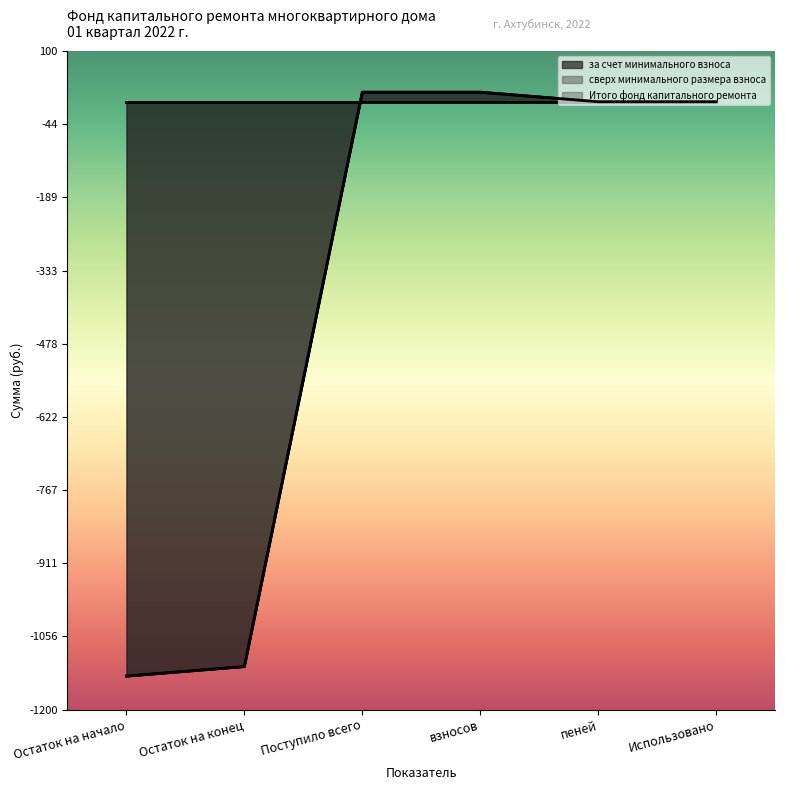

Which category has the lowest value across all series?

Остаток на начало